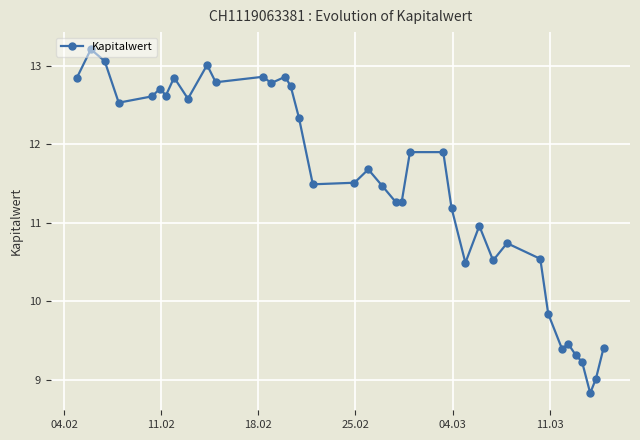

True or false: the data has more than 2 interior local peaks.

True